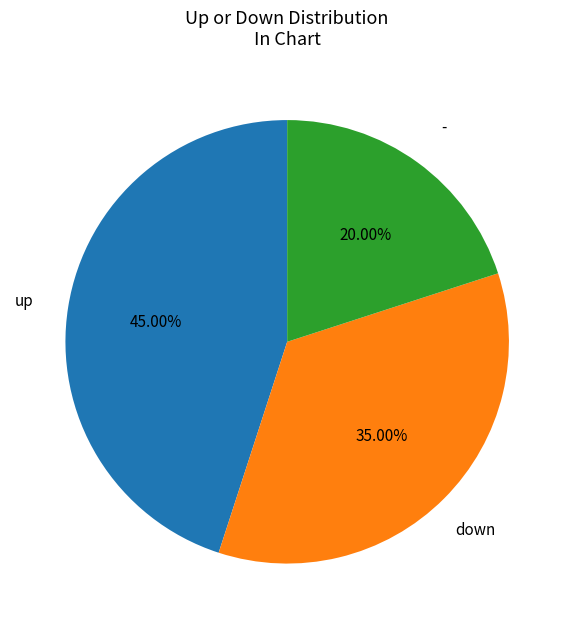

Is there a majority slice in this chart?

No